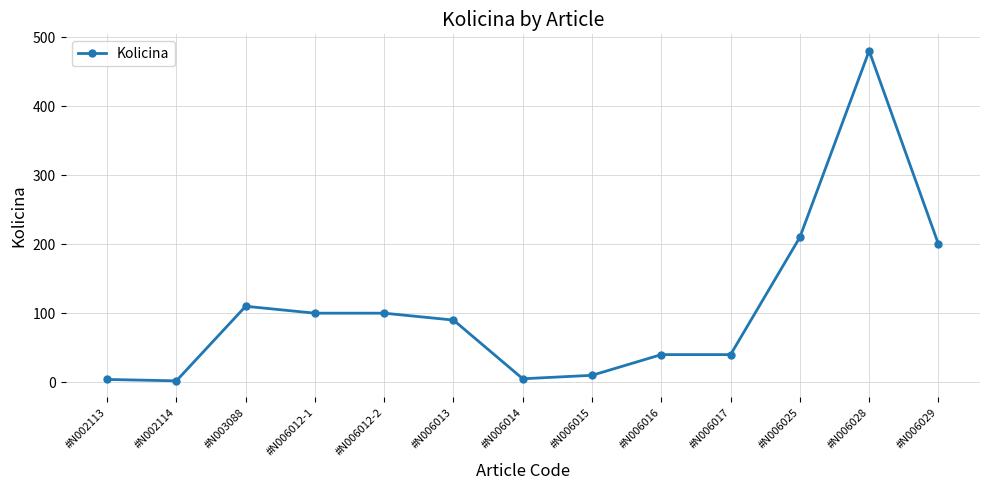

What is the sum of all values?

1391